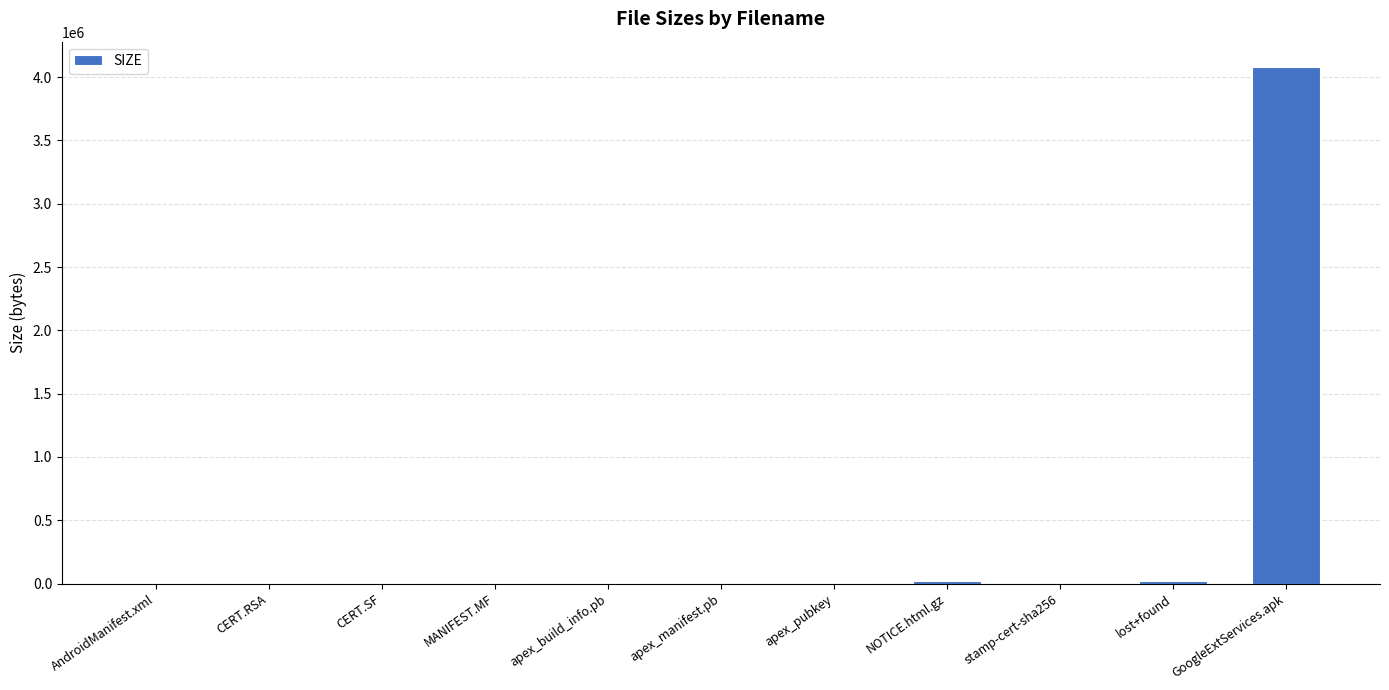

Between GoogleExtServices.apk and AndroidManifest.xml, which is larger?

GoogleExtServices.apk